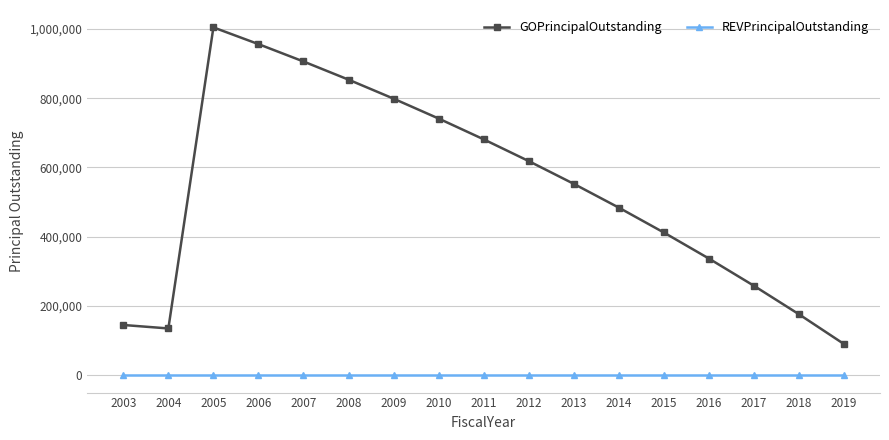

How many interior local peaks does the GOPrincipalOutstanding series have?

1